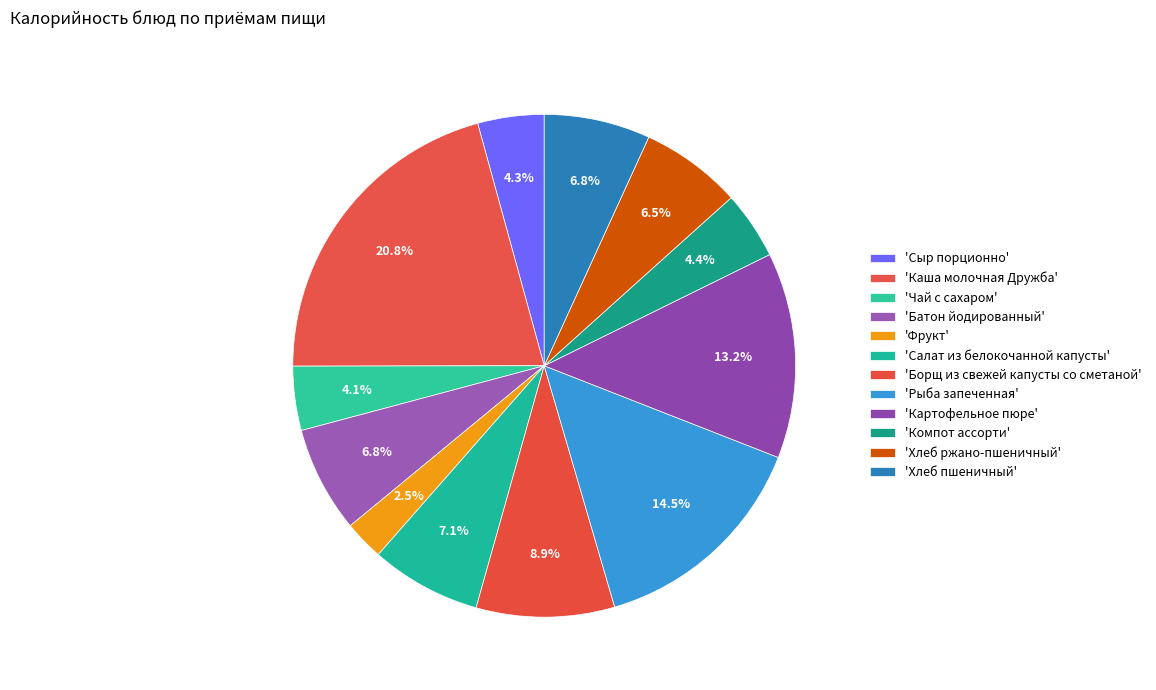

Count the number of slices in the pie.

12